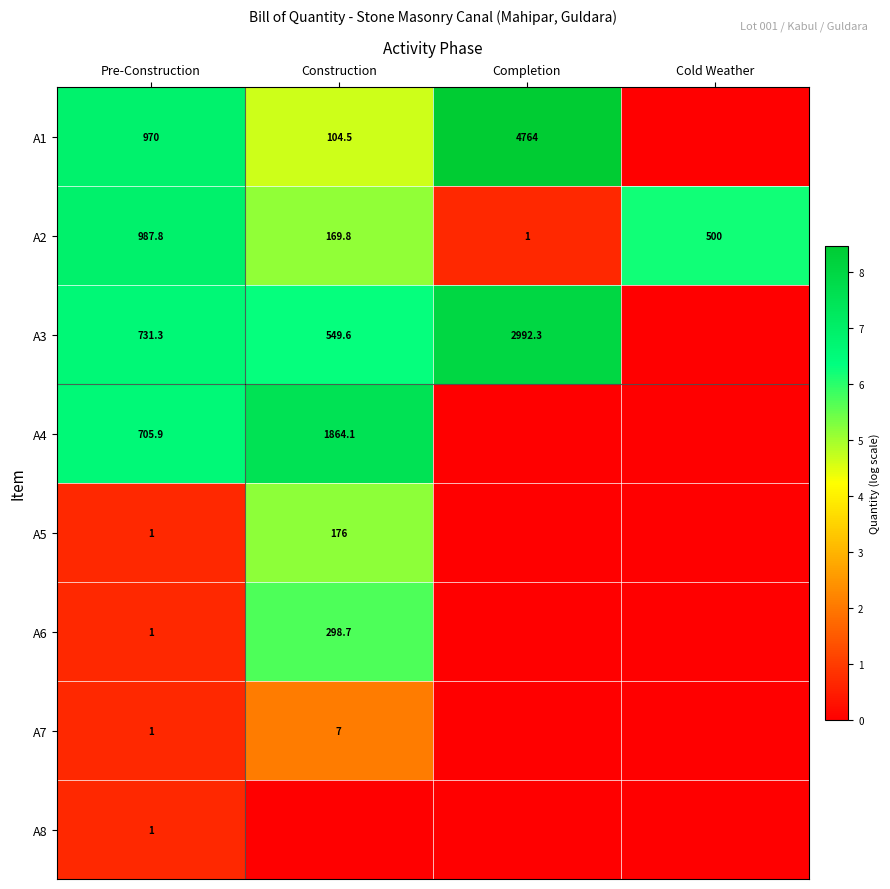

At how many categories does at least one series exceed 5?

4